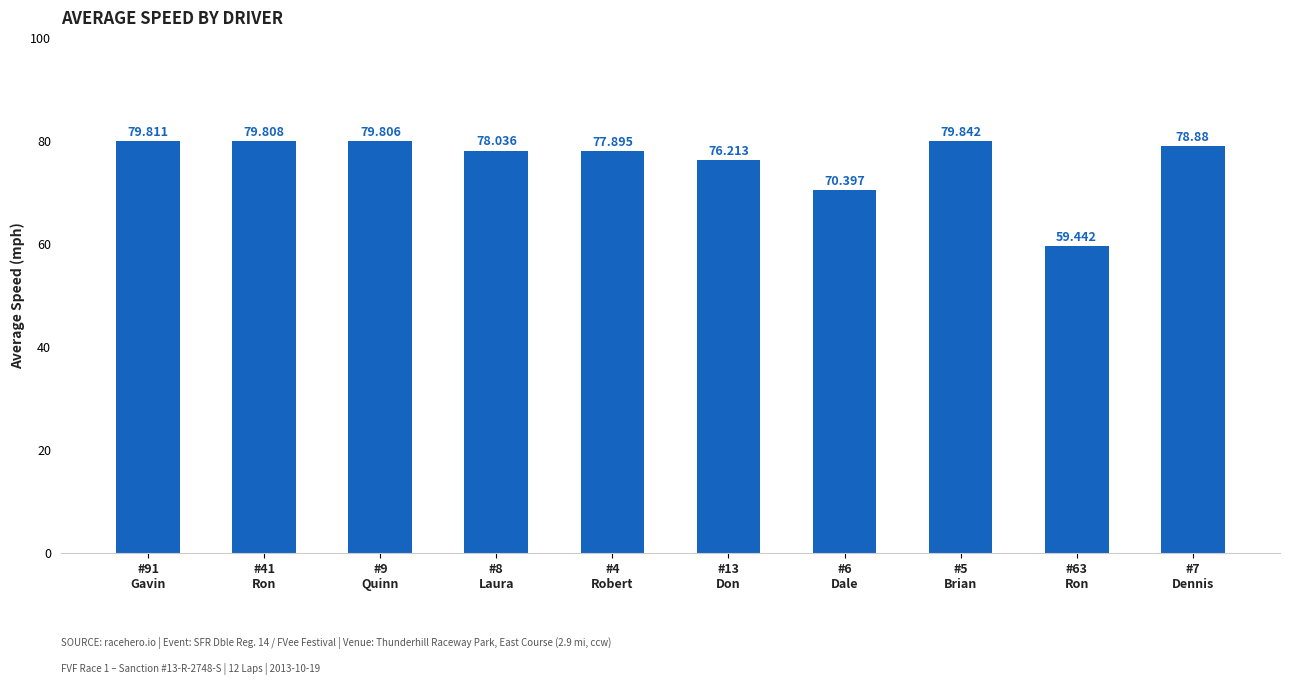

What is the minimum value shown in the chart?

59.4